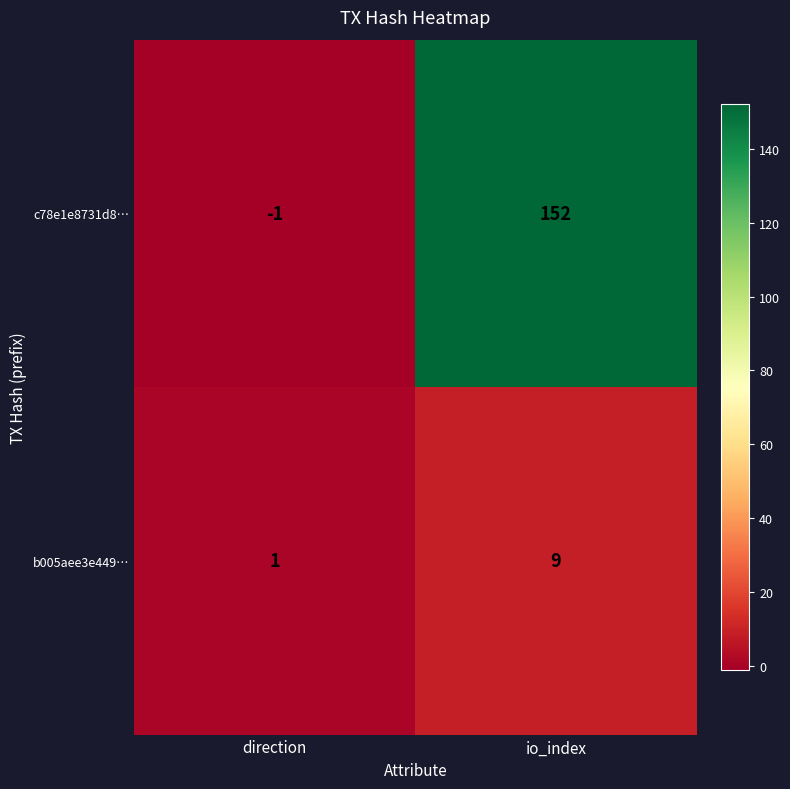

Rank the series by their maximum value, from highest to lowest.

c78e1e8731d8…, b005aee3e449…